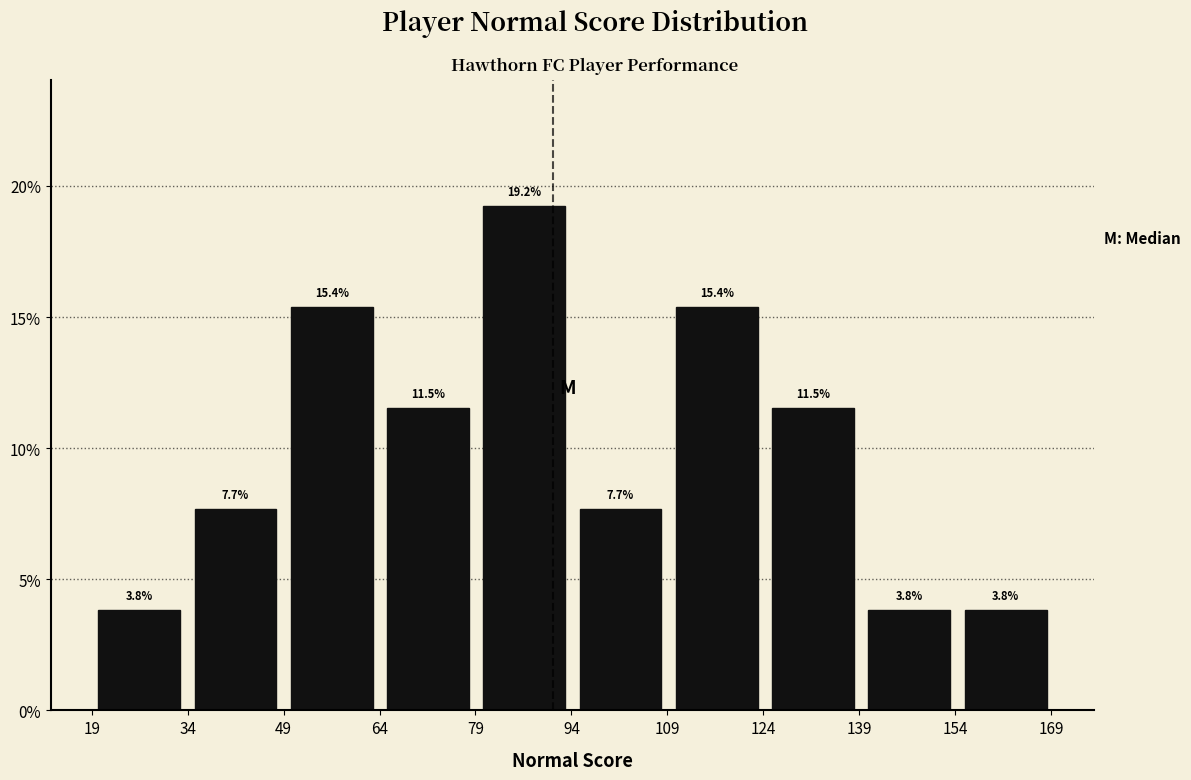

How tall is the bar that spans 124 to 140 on the x-axis? The bar edges are not printed on the chart, so give them approximately, as read against the axis.

11.5